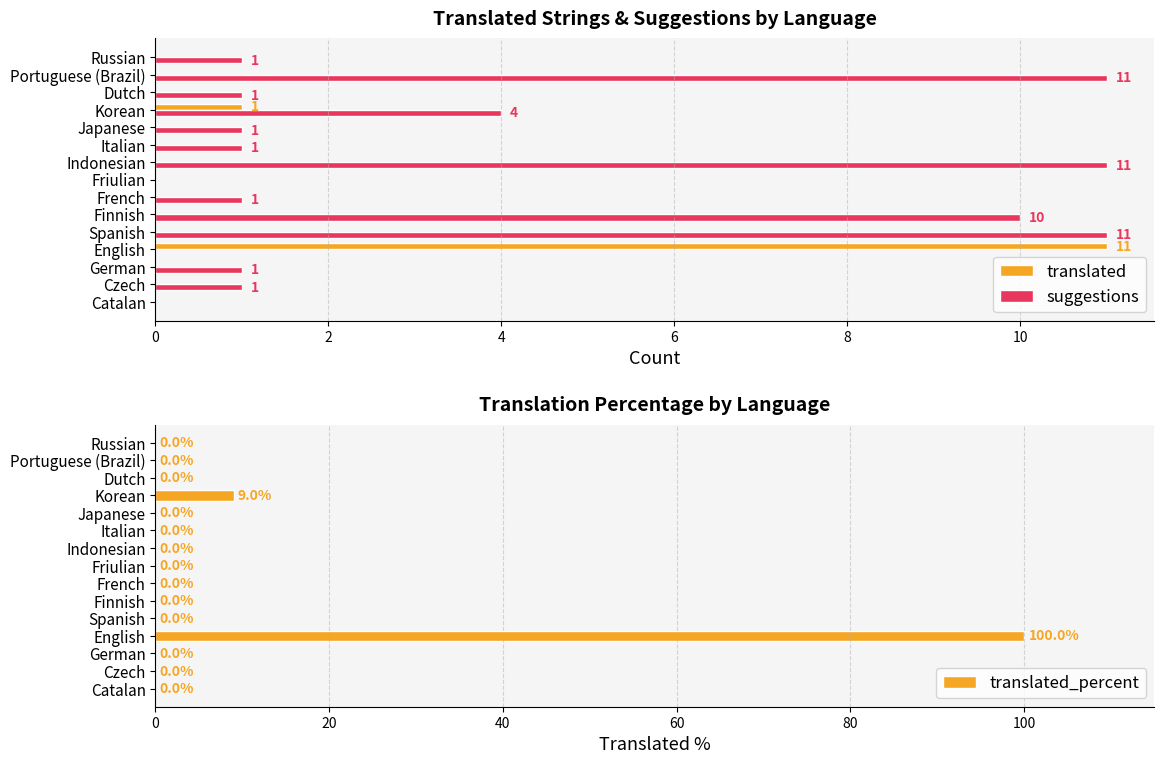

How many series are shown in this chart?

3